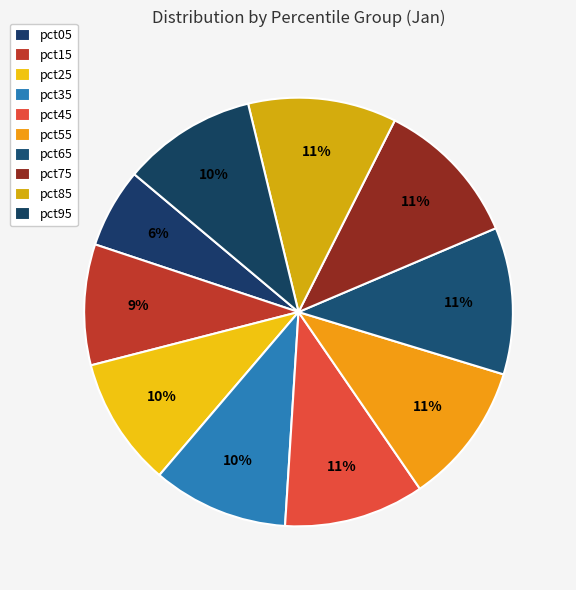

How many slices are in this pie chart?

10